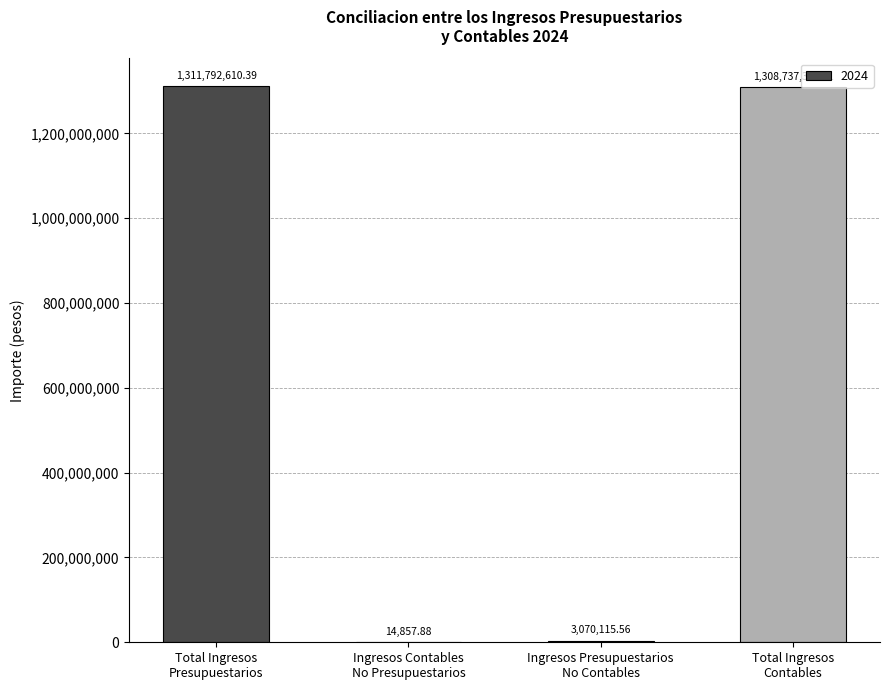

The value at Total Ingresos
Contables is 1308737352.7. True or false?

True